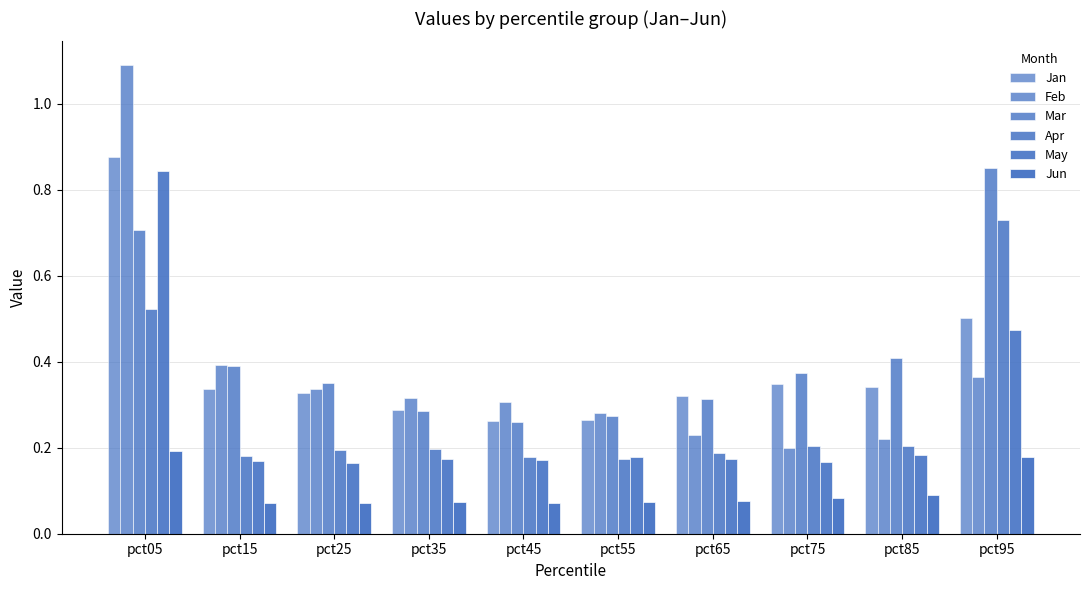

Which label corresponds to the smallest value in the chart?

pct25